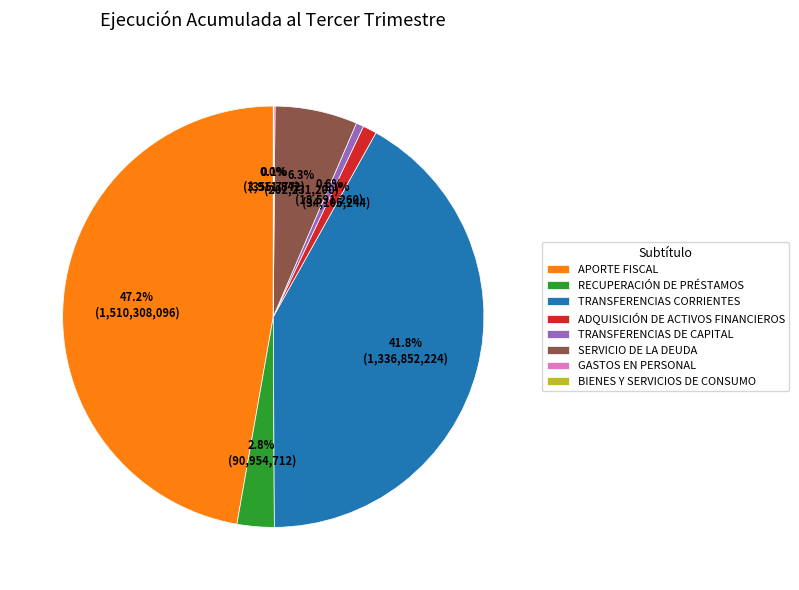

The SERVICIO DE LA DEUDA slice represents 6% of the pie. True or false?

True